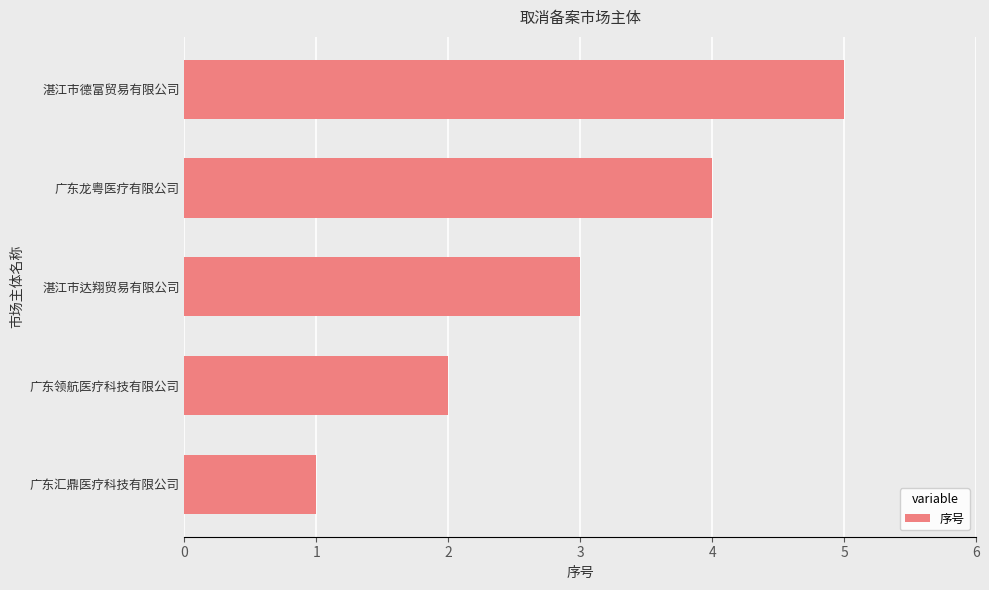

List the labels in order of value, largest first.

湛江市德富贸易有限公司, 广东龙粤医疗有限公司, 湛江市达翔贸易有限公司, 广东领航医疗科技有限公司, 广东汇鼎医疗科技有限公司